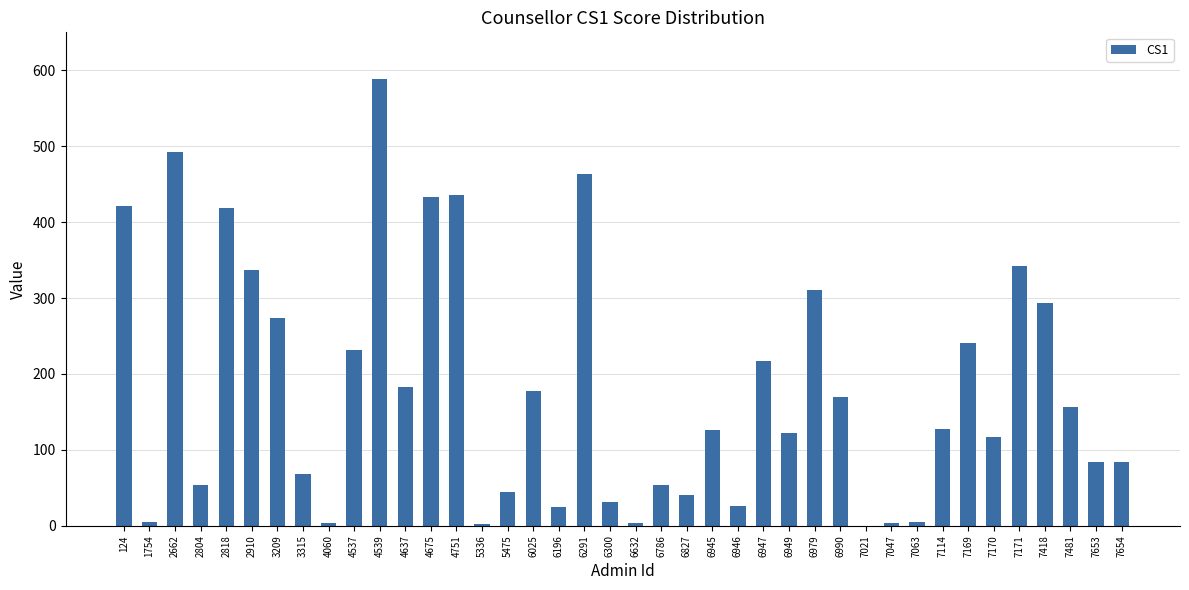

True or false: the data shows 67 at 6827.

False